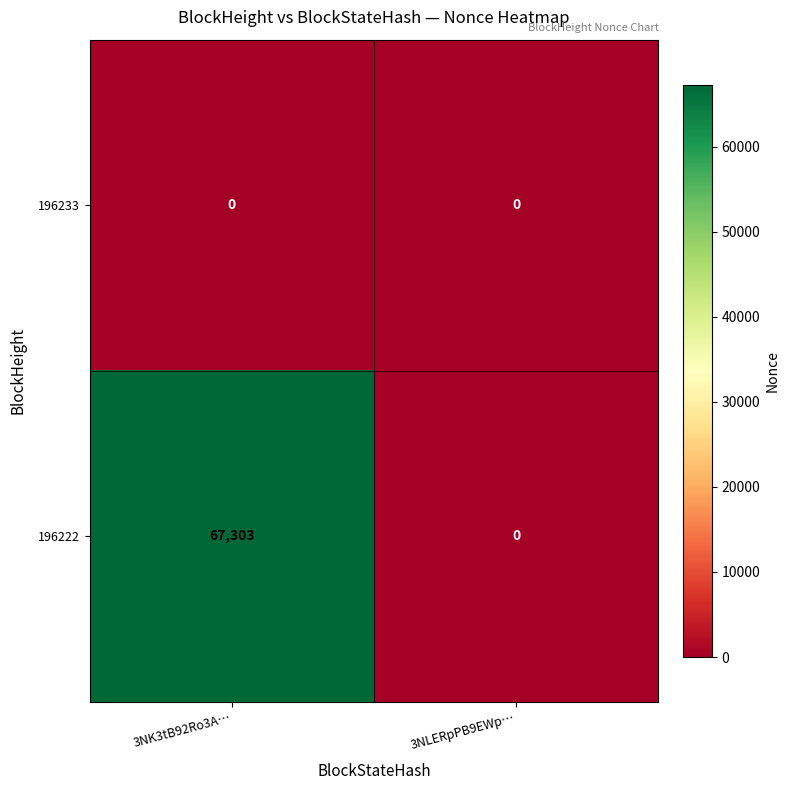

List the series in order of their peak value, highest first.

196222, 196233